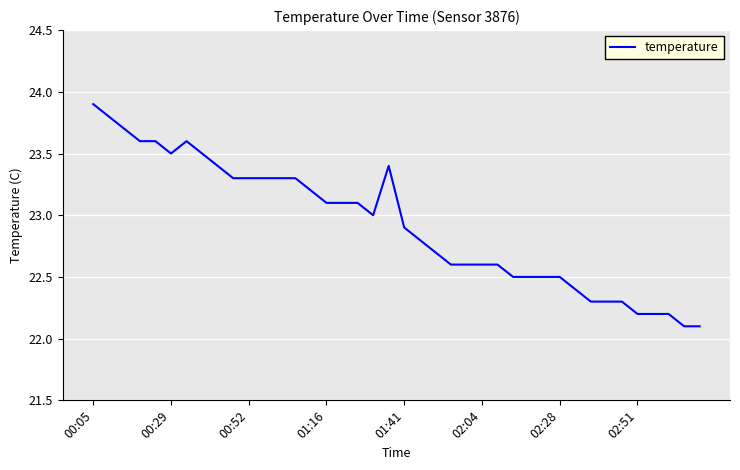

What is the smallest value displayed?

22.1